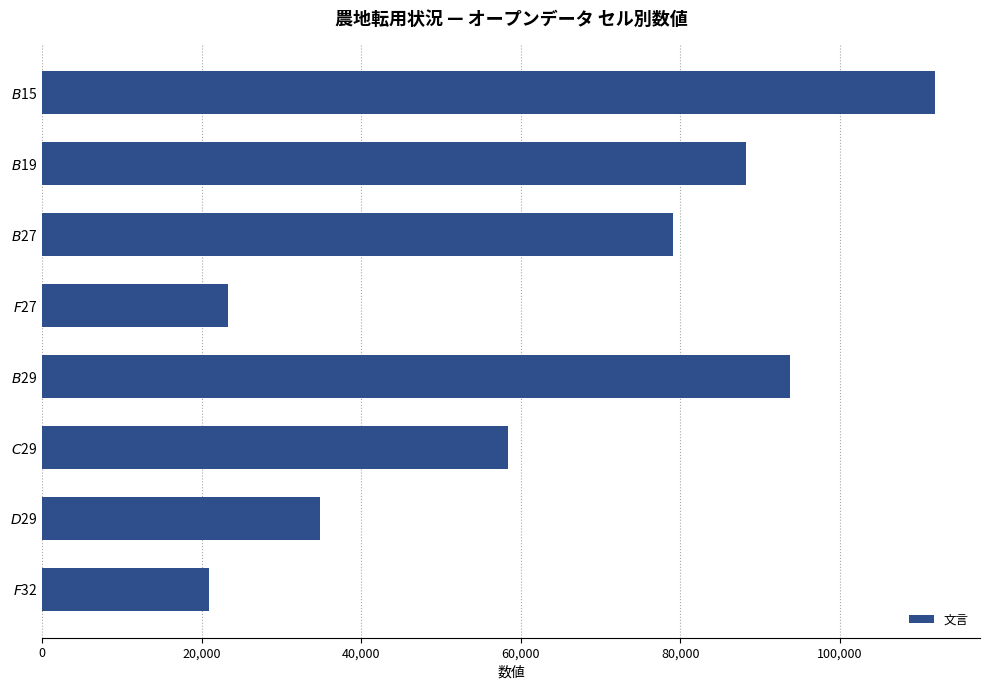

What is the average value?

63807